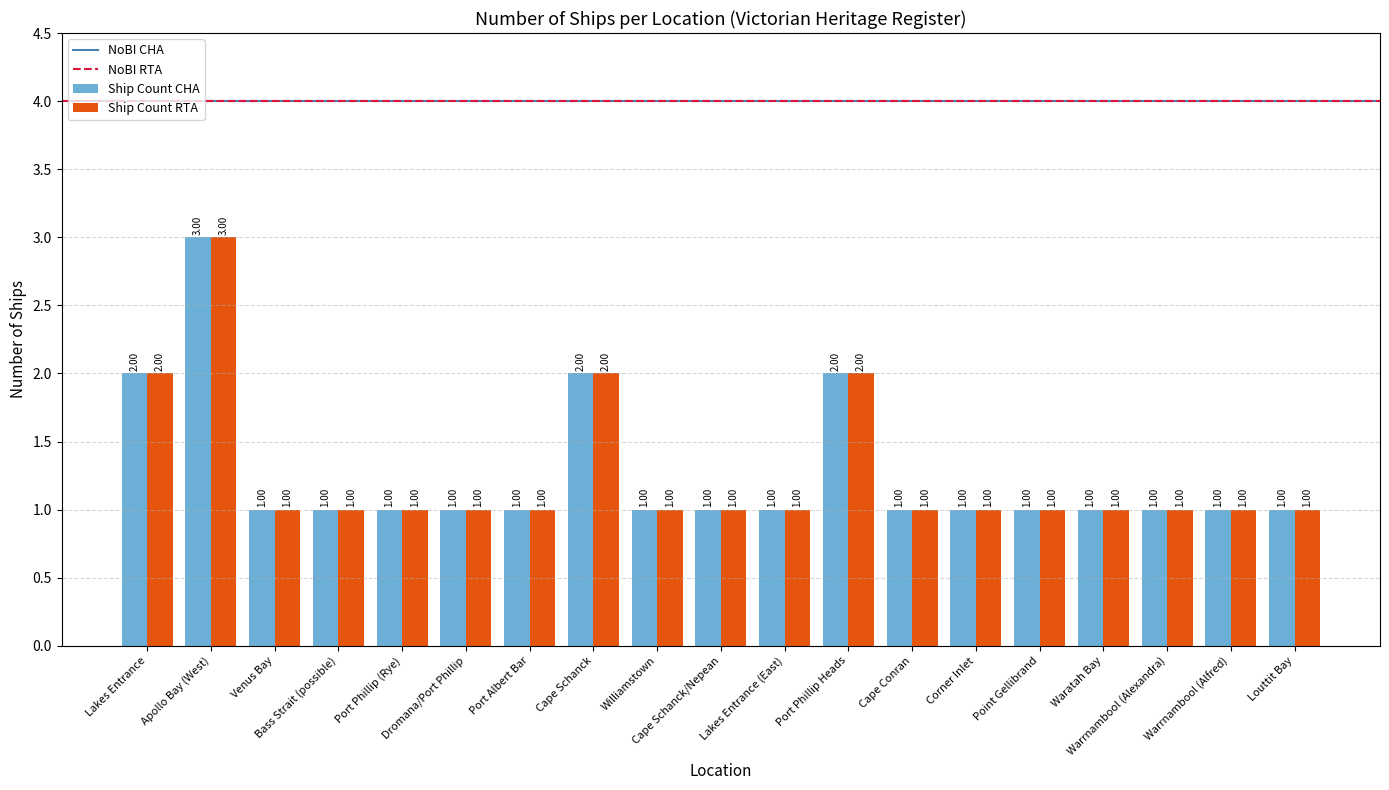

What is the label of the 9th bar from the right?

Lakes Entrance (East)